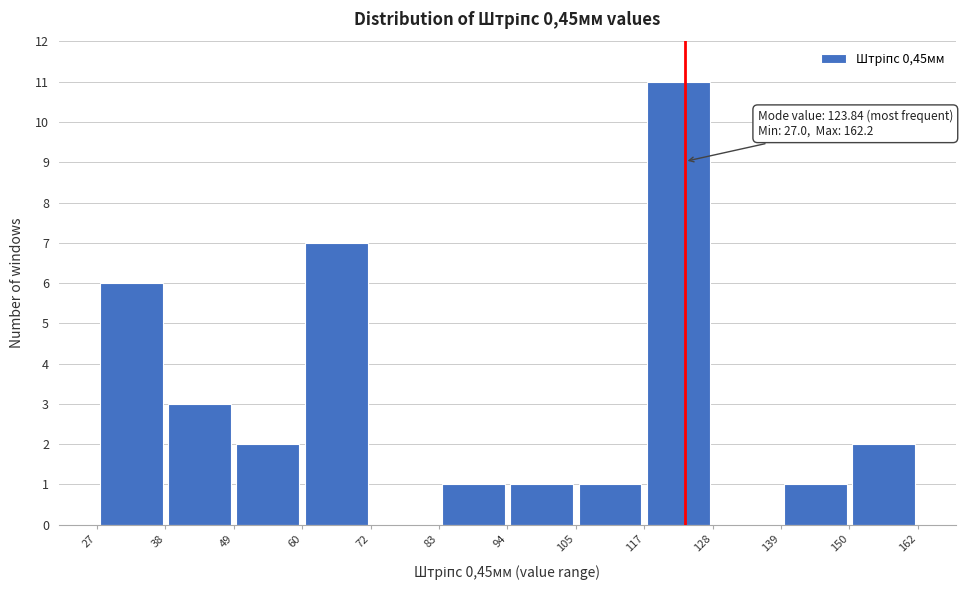

Which range on the x-axis has the tallest bar?

117 to 128